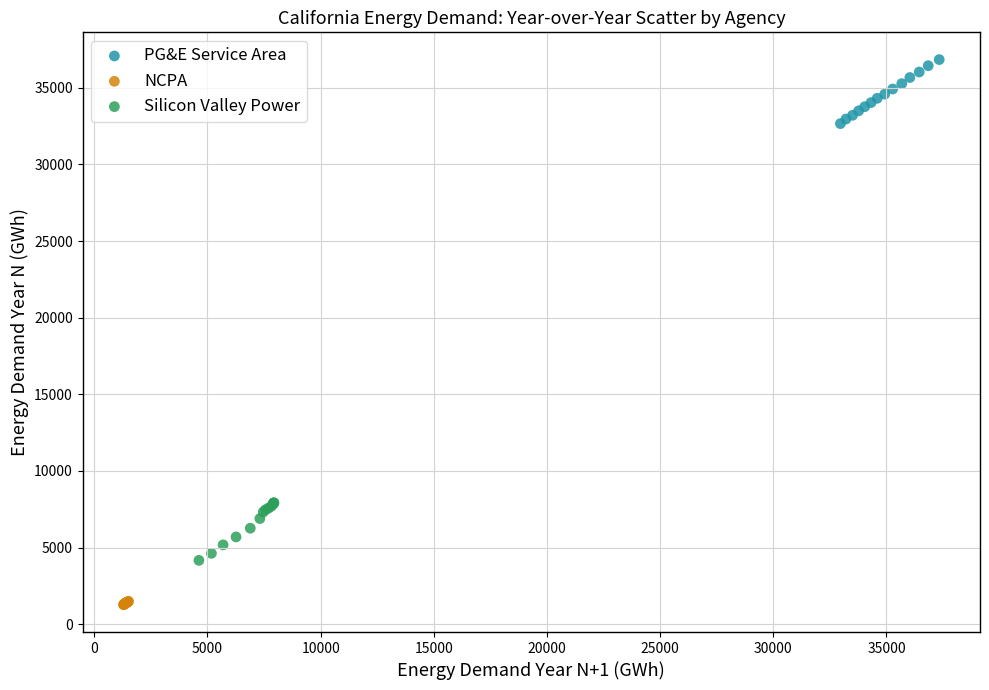

What are all the series names shown in the legend?

PG&E Service Area, NCPA, Silicon Valley Power